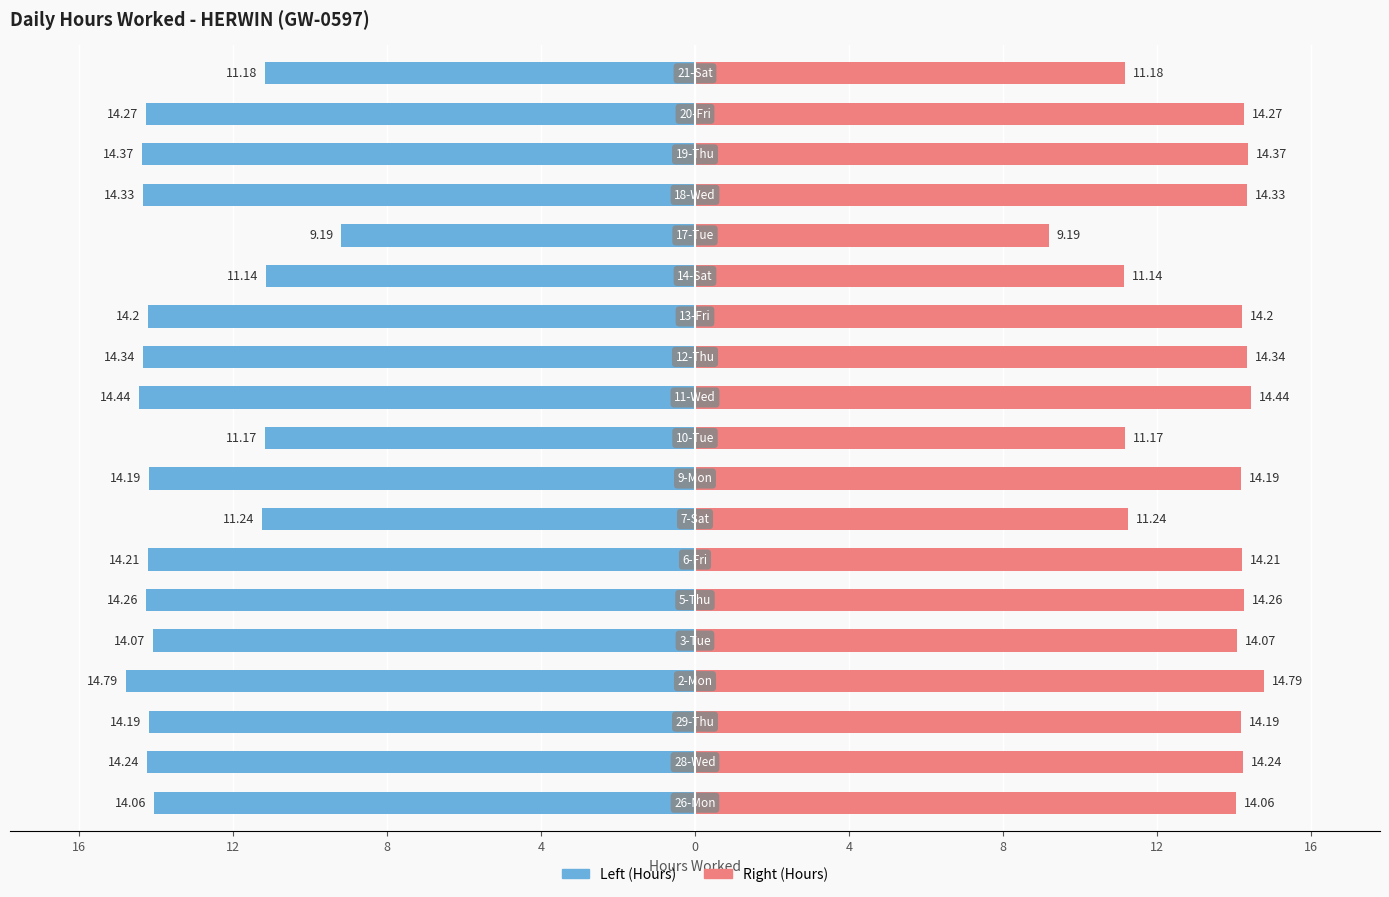

What is the label of the 11th bar from the left?

10